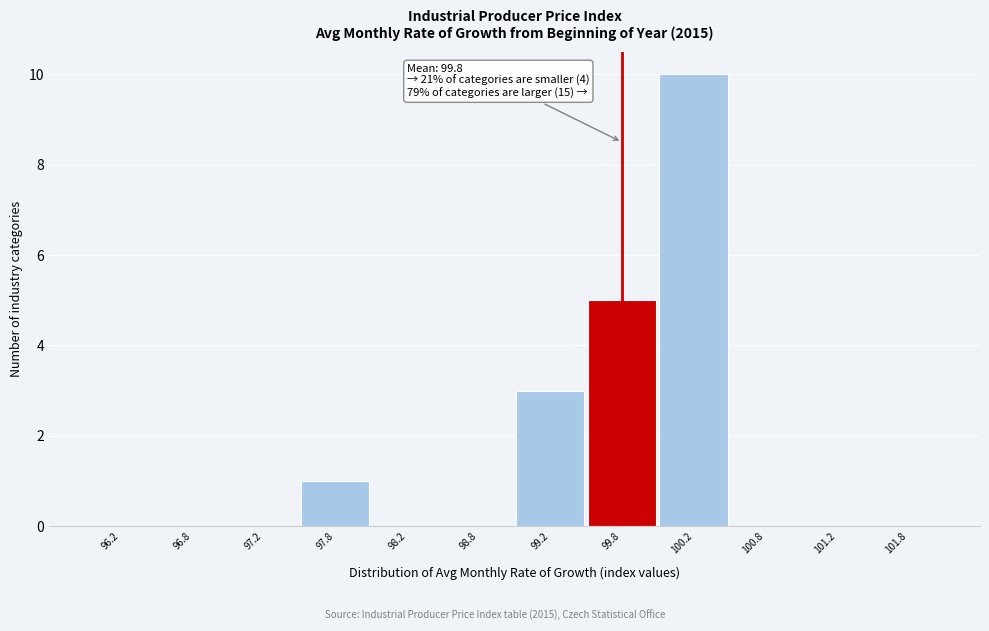

Which range on the x-axis has the tallest bar?

100.0 to 100.5